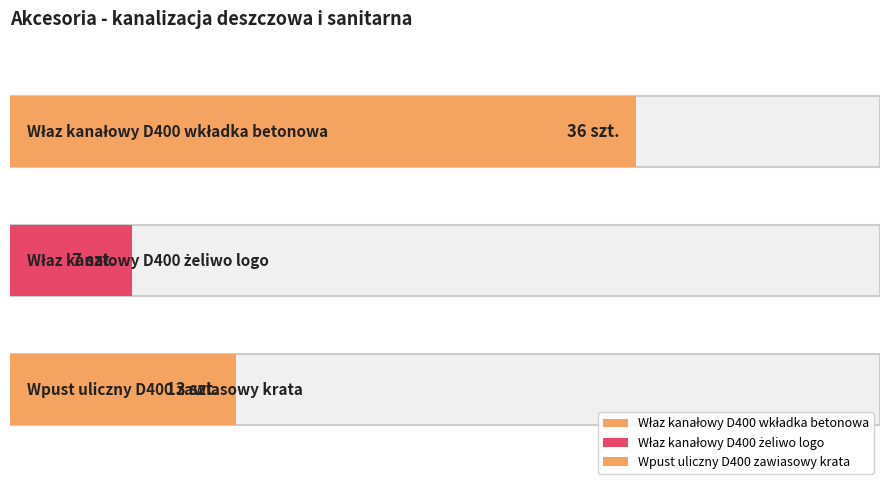

What is the label of the 2nd bar from the left?

Właz kanałowy D400
żeliwo logo